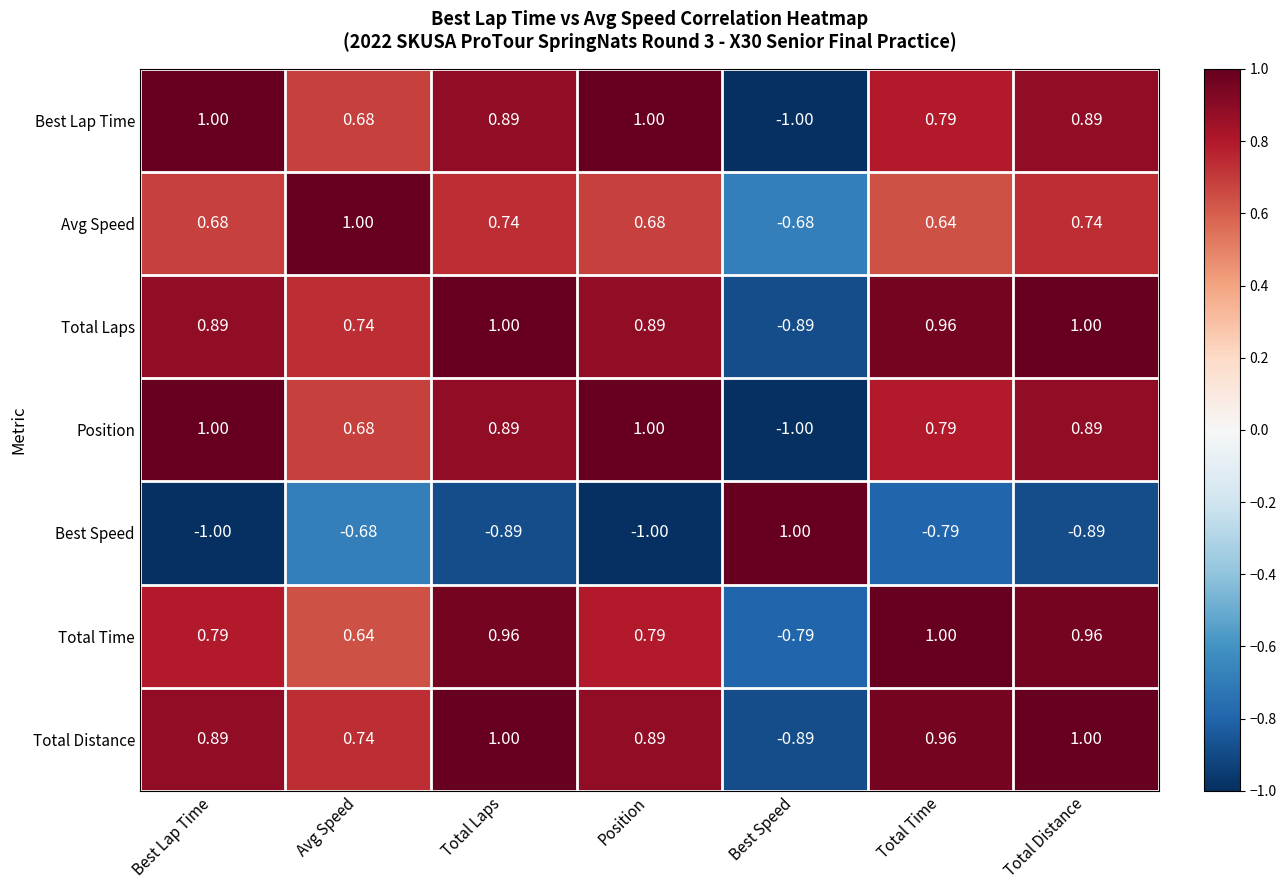

How many data points does each series have?

7